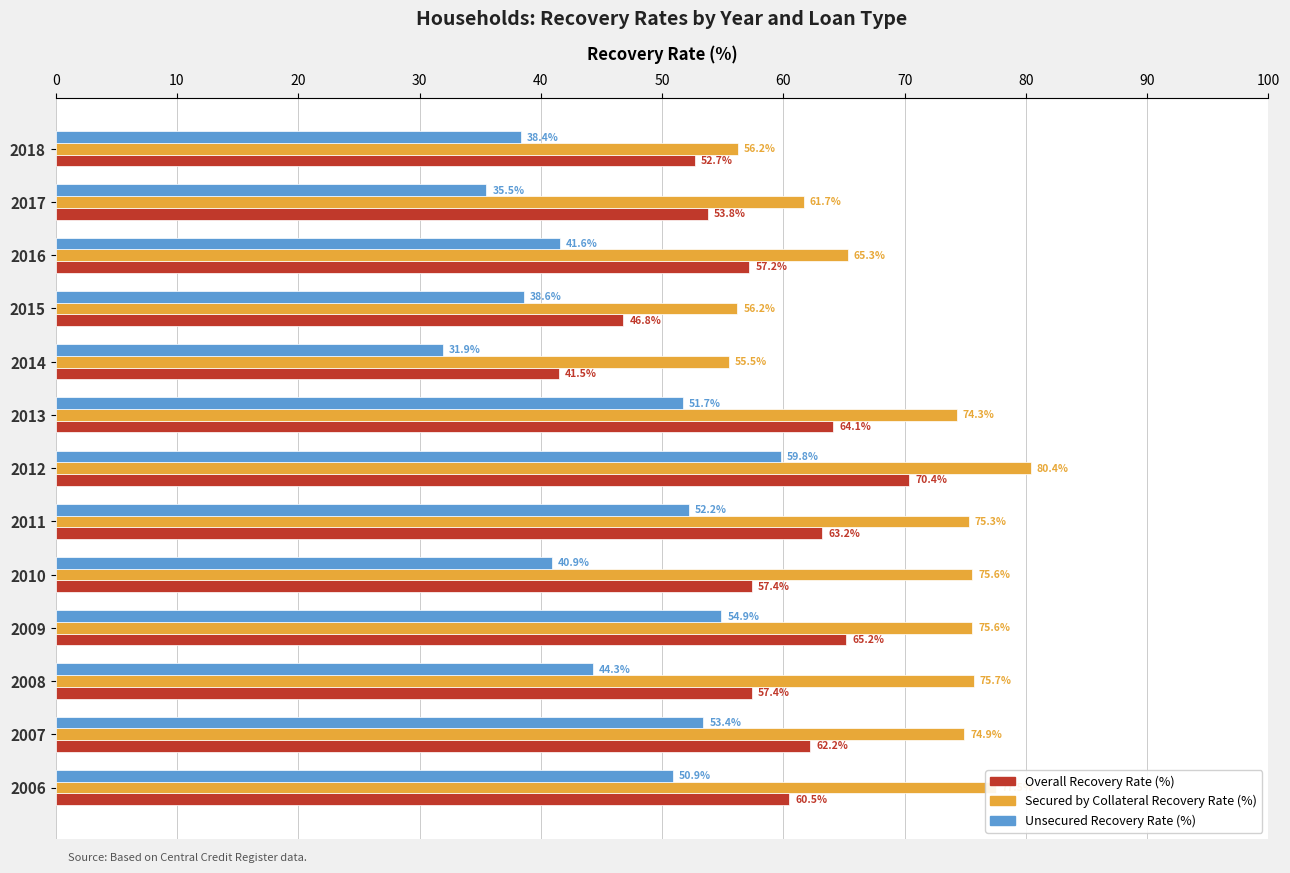

What is the spread (max minus min) of values at 2009?

20.7